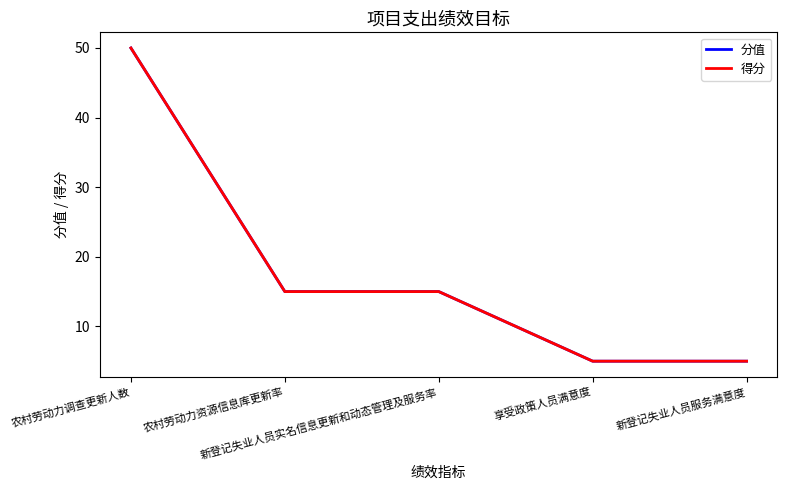

What is the difference between the maximum and second lowest values in the 得分 series?

45